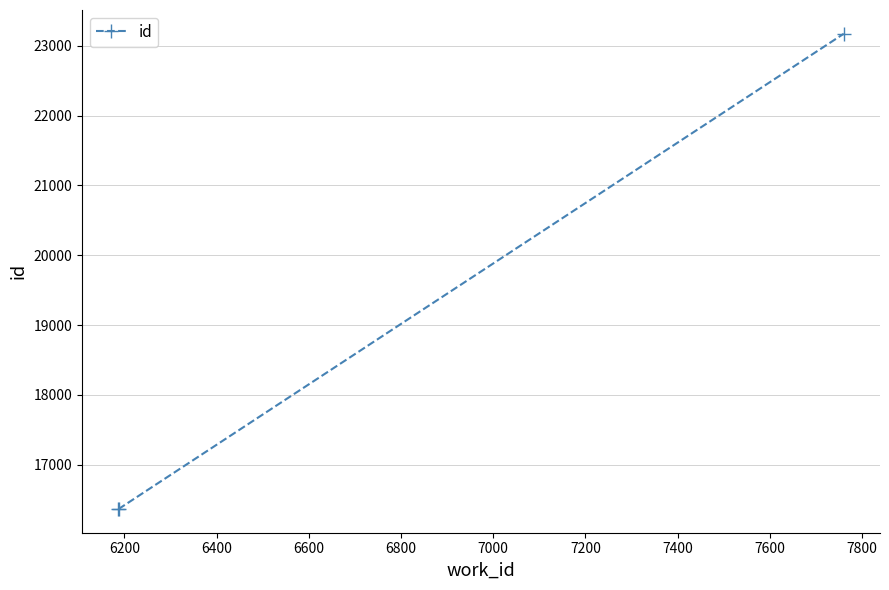

What is the sum of all values?

55904